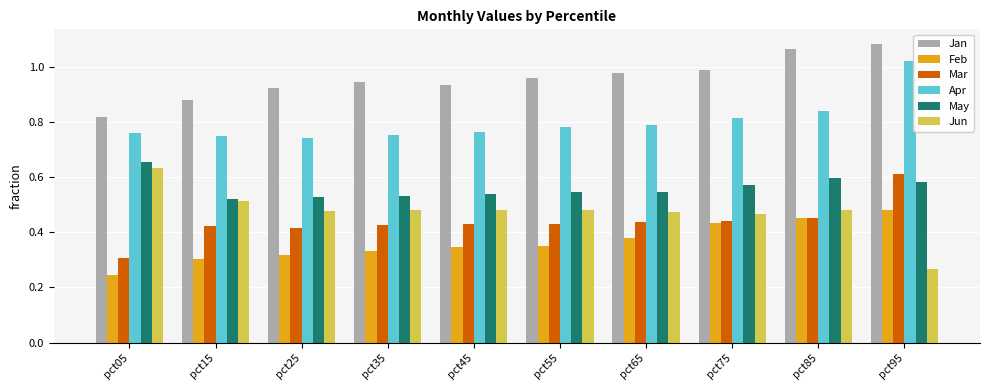

At which category does the chart reach its minimum across all series?

pct05